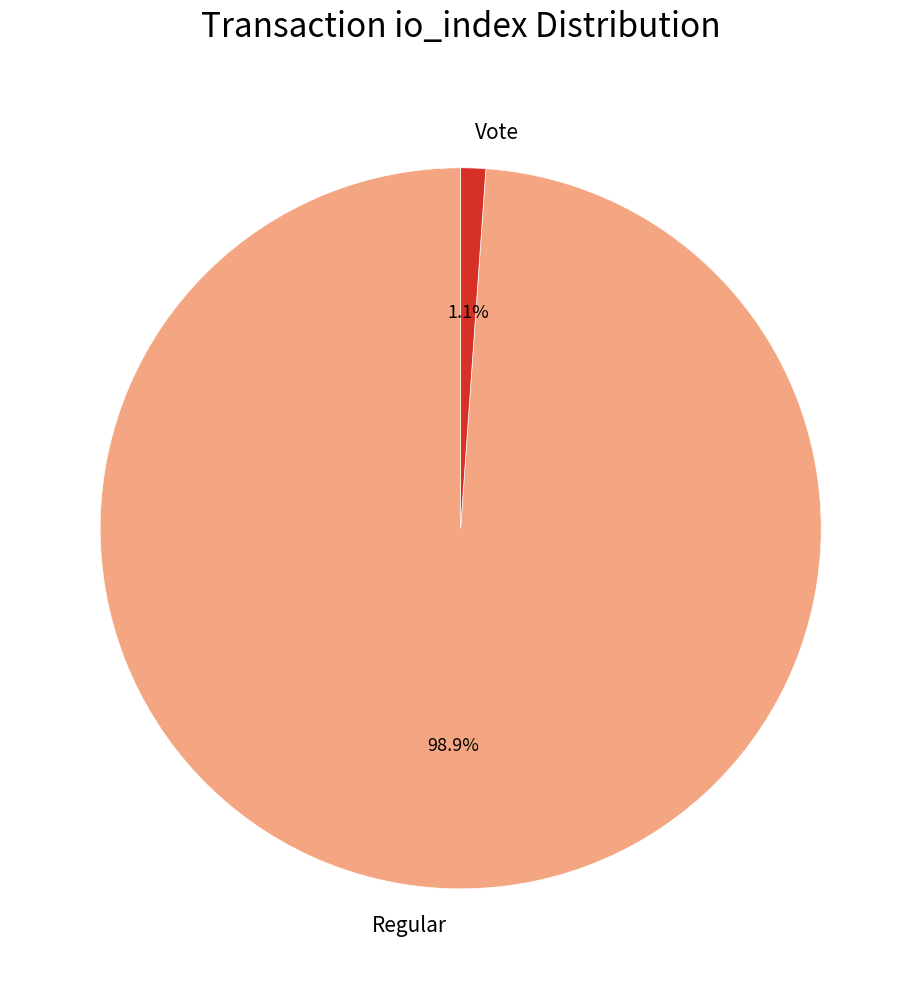

How many slices are in this pie chart?

2